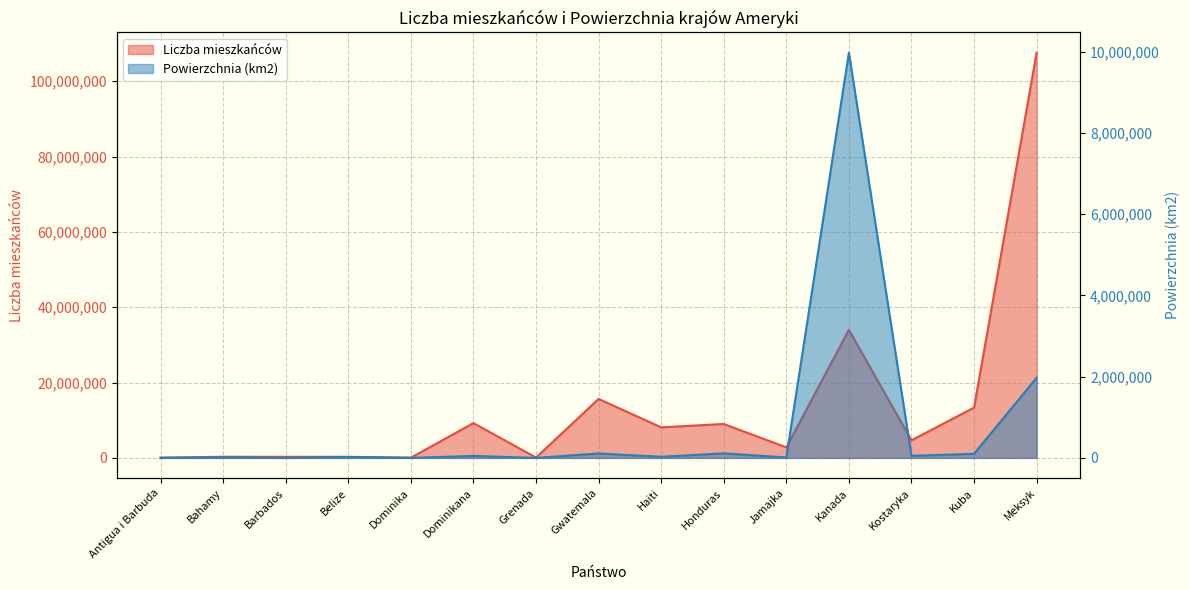

Between Barbados and Honduras, which series saw the biggest shift?

Liczba mieszkańców